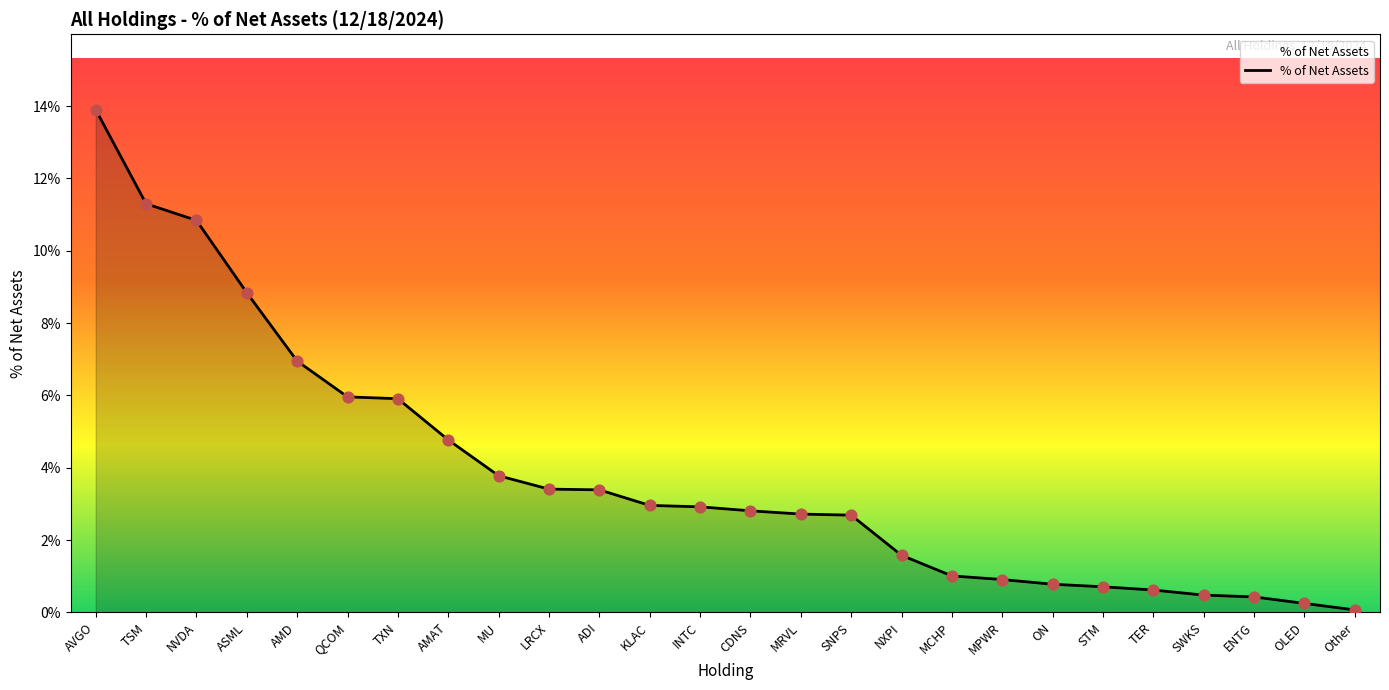

What is the change in value from AMD to MPWR?

-6.0